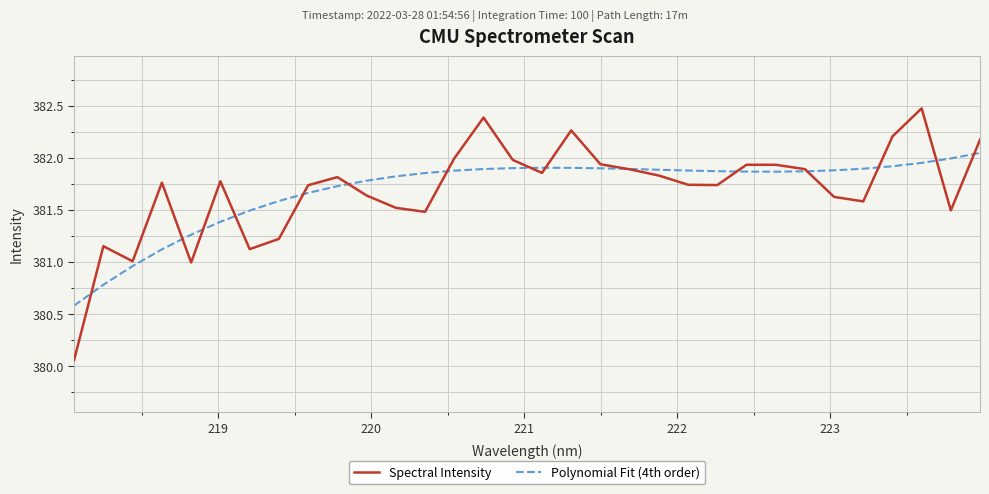

Count the number of categories in the chart.

32